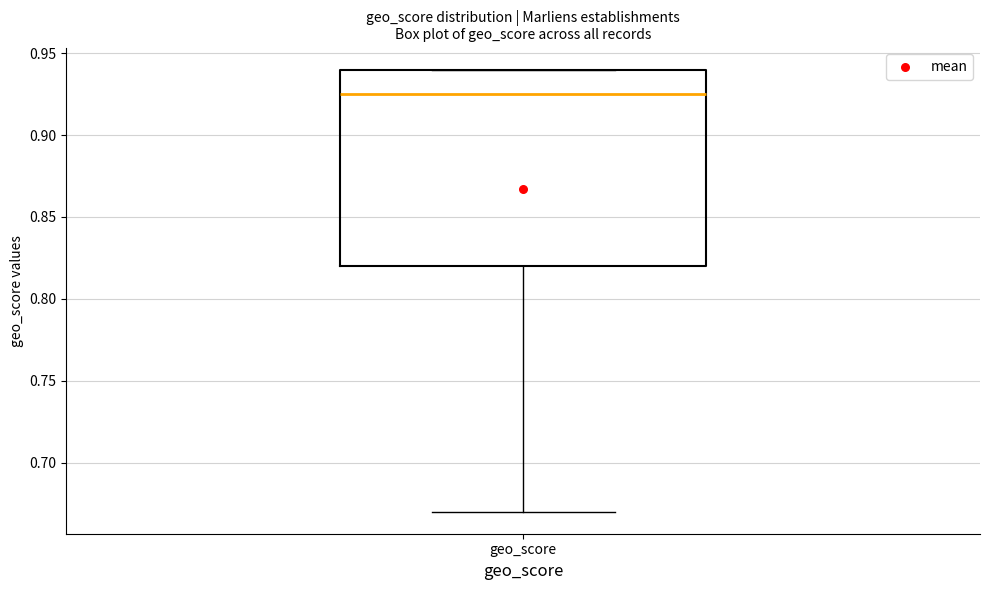

Read this box plot against the y-axis: the position of the median line, the range covered by the box, and the ends of both whiskers. The values are not printed on the chart, so give them approximately, as read against the axis.

median 0.925, box 0.820 to 0.940, whiskers 0.670 to 0.940